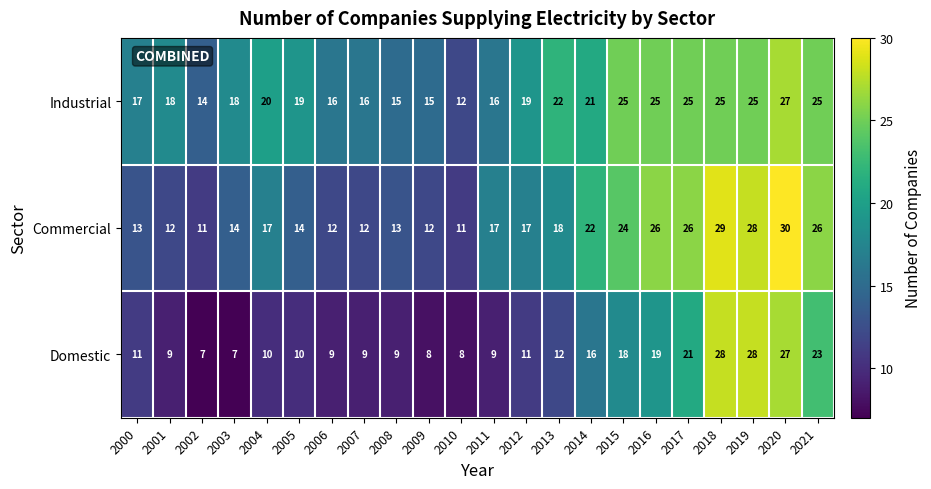

Rank the series by their maximum value, from lowest to highest.

Industrial, Domestic, Commercial